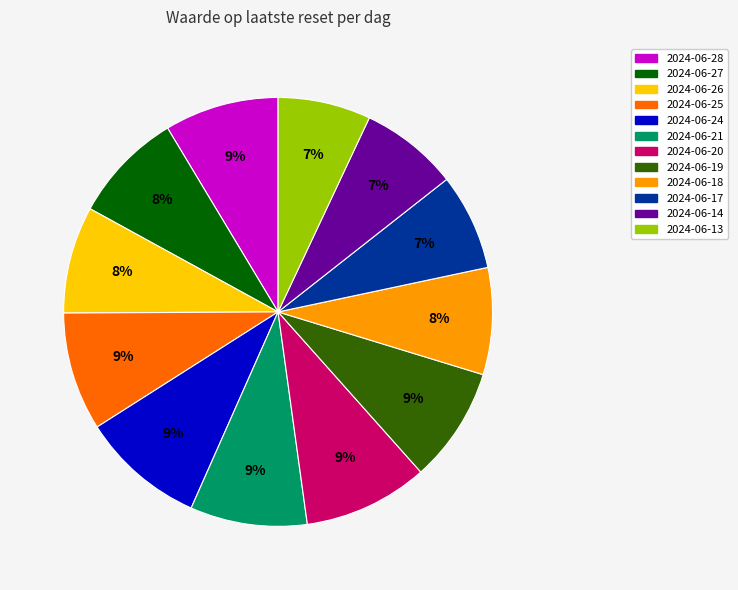

Combined, do 2024-06-21 and 2024-06-28 account for over 50%?

No